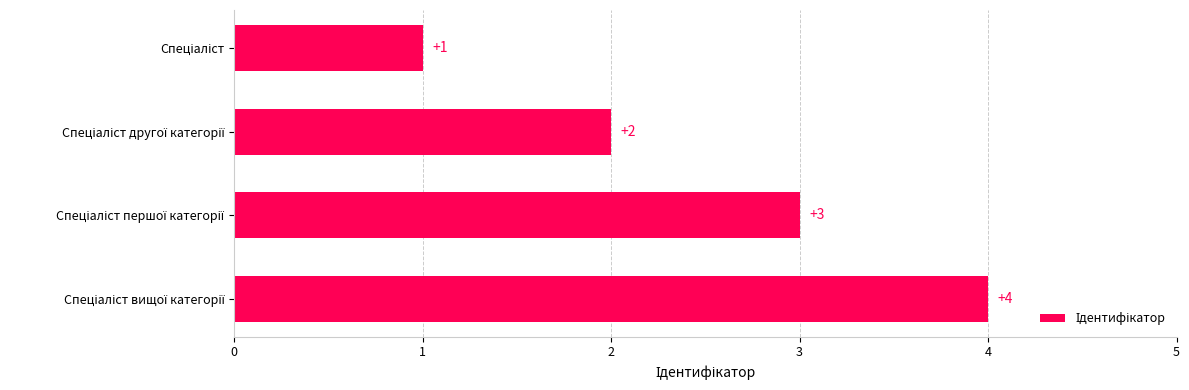

What is the sum of all values?

10